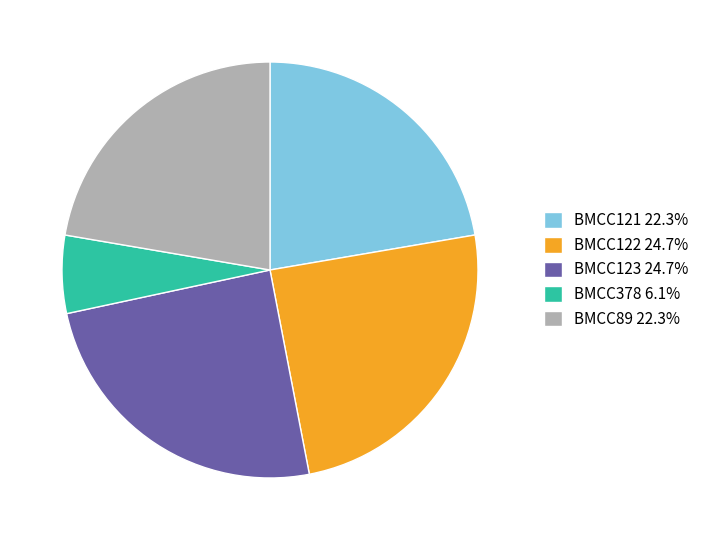

Do BMCC122 24.7% and BMCC123 24.7% together represent more than half of the pie?

No